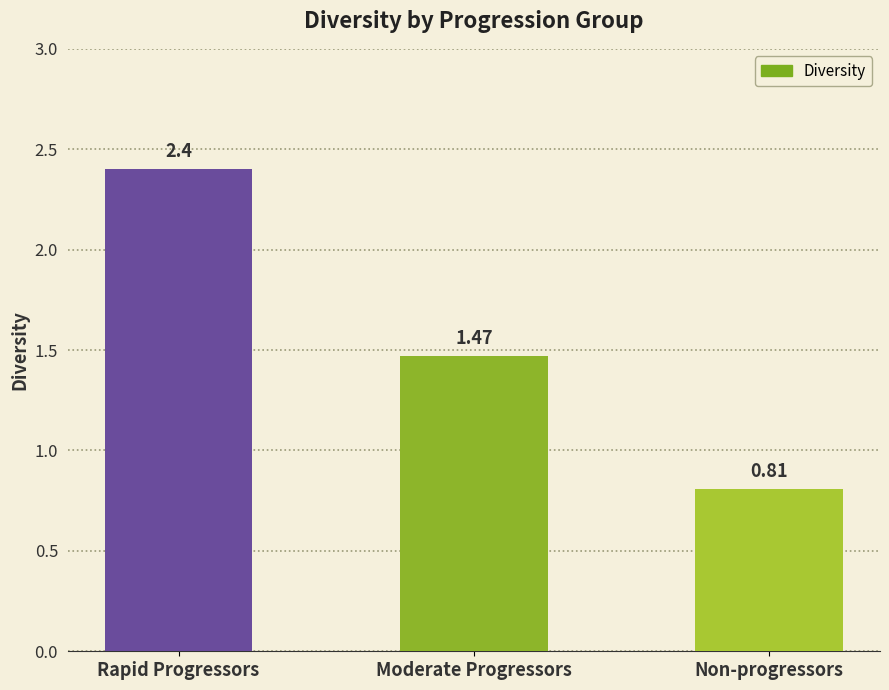

Rank the categories by value from highest to lowest.

Rapid Progressors, Moderate Progressors, Non-progressors